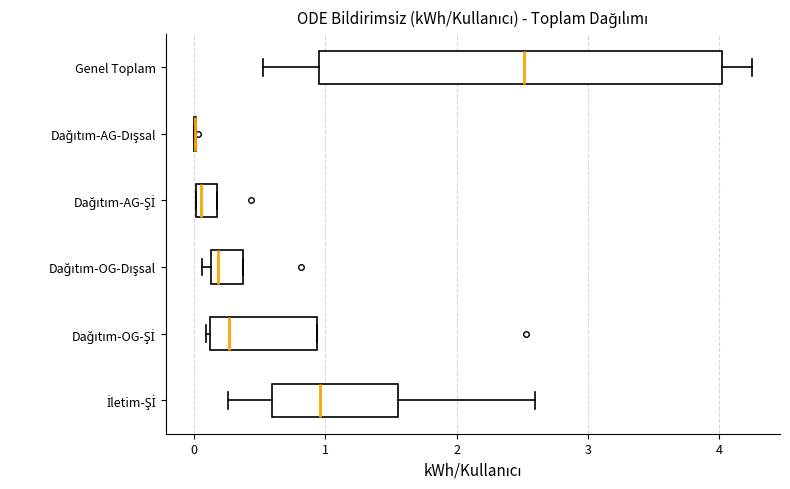

Where is the left edge of the box for İletim-Şİ on the x-axis? The values are not printed on the chart, so give them approximately, as read against the axis.

0.6